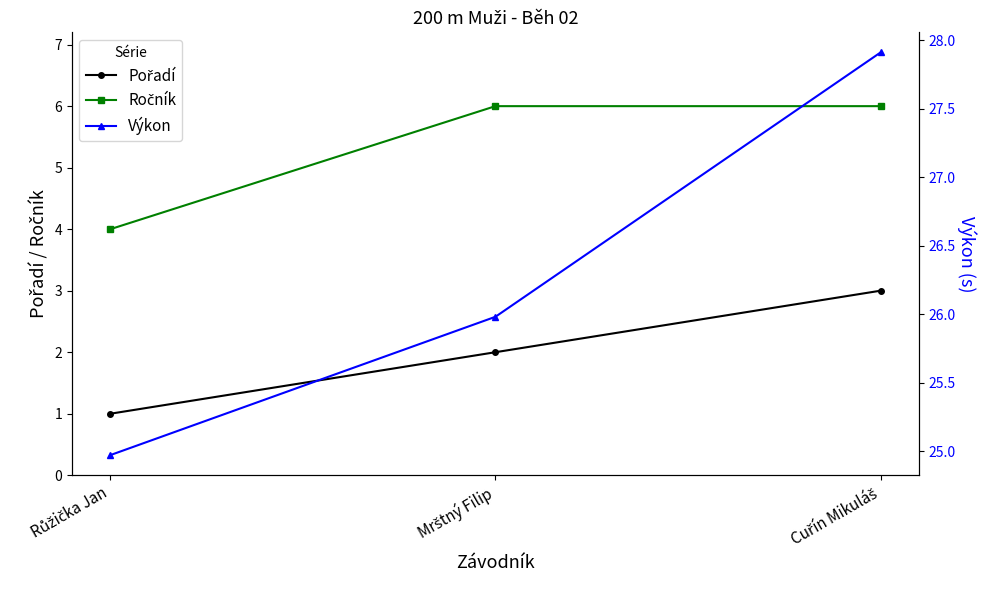

Which has a higher value, Mrštný Filip or Cuřín Mikuláš?

Cuřín Mikuláš